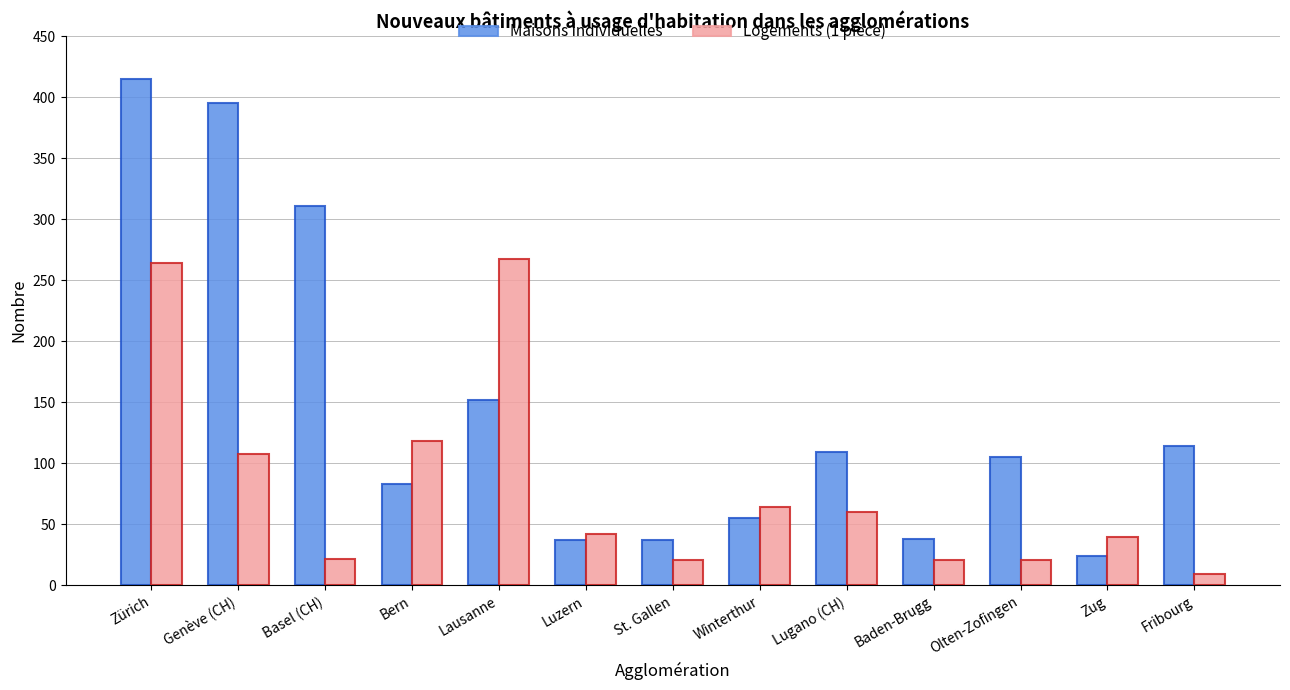

At how many categories does at least one series exceed 77?

8